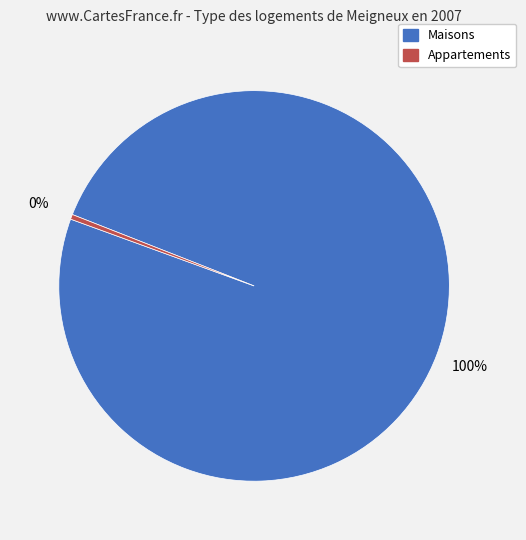

Is there any slice that represents more than half of the pie?

Yes